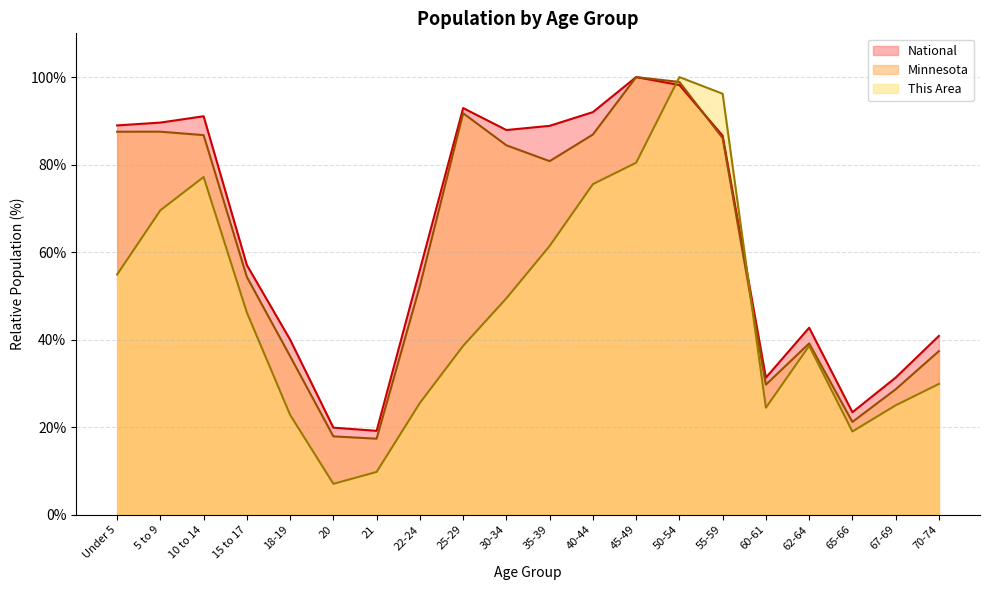

How many lines are shown in the chart?

3